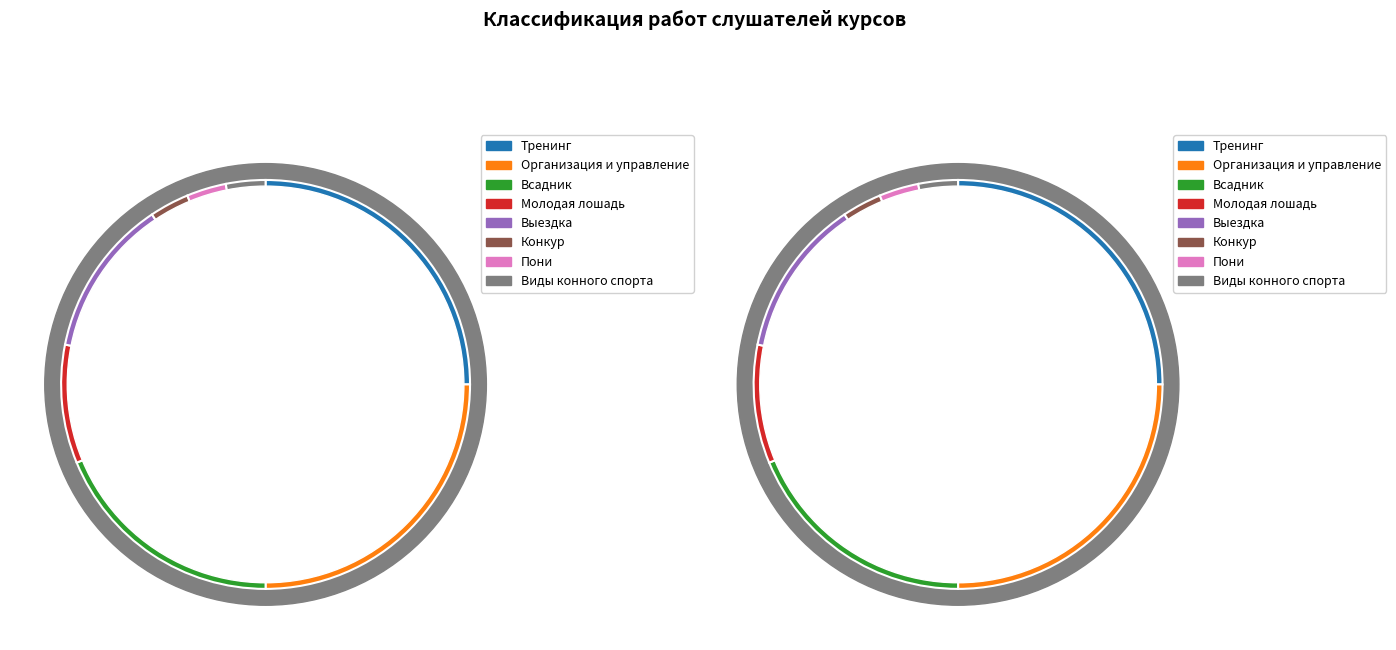

How many segments does this pie chart have?

8